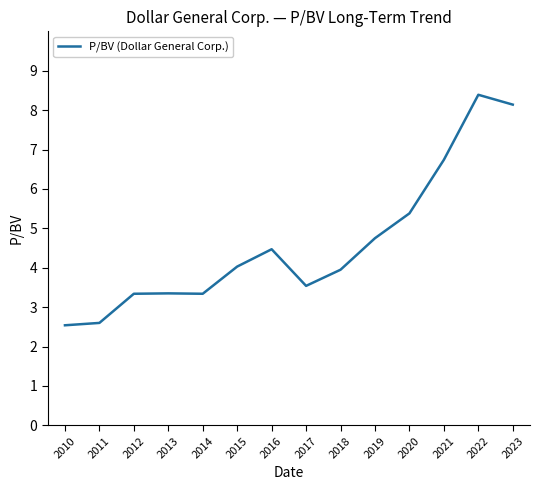

The chart shows a value of 2.5 at 2010. True or false?

True